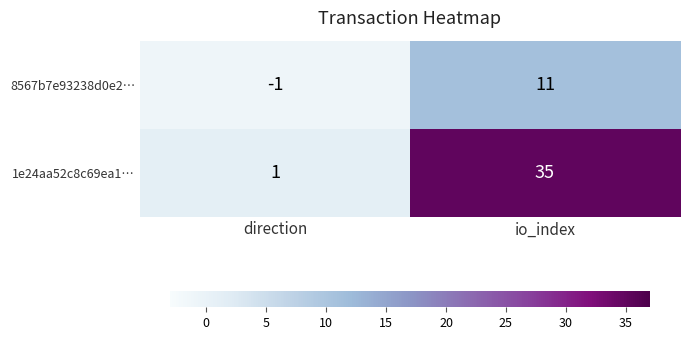

Reading left to right, transcribe all the data shown in this chart.

8567b7e93238d0e2…: direction=-1	io_index=11
1e24aa52c8c69ea1…: direction=1	io_index=35